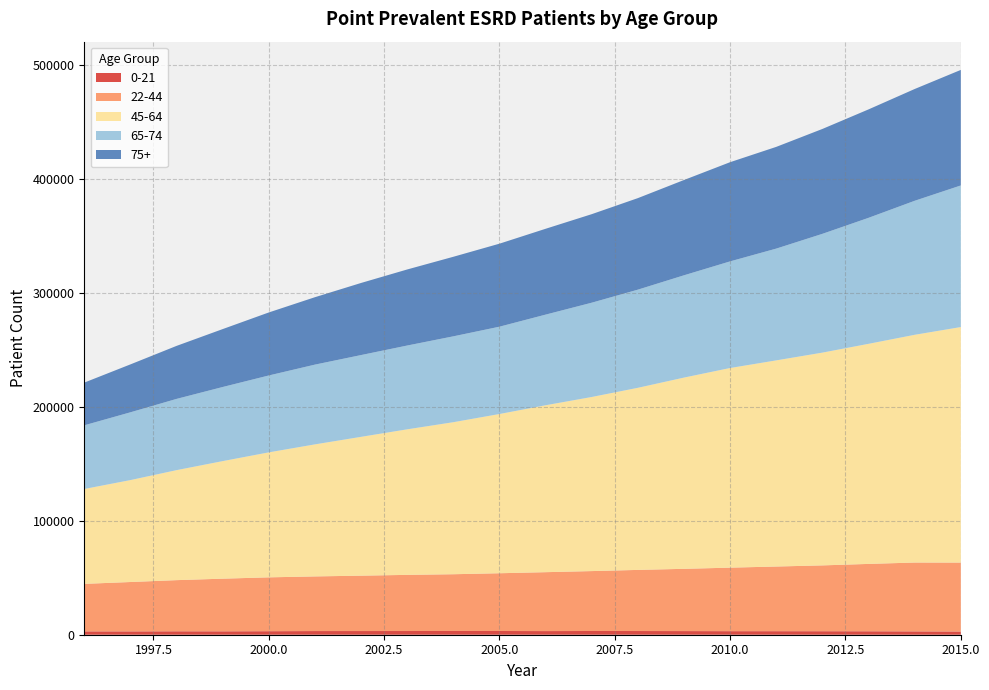

Reading left to right, what are all the values shown in this chart?

0-21: 2931	2928	3014	2983	3094	3215	3227	3245	3296	3266	3191	3267	3240	3196	3122	3107	3080	3030	2936	2812
22-44: 41679	43305	44858	46178	47232	47930	48573	49253	49766	50662	51673	52551	53614	54607	55704	56714	57735	59085	60378	60472
45-64: 83233	89410	96490	103129	109638	115823	121777	127676	133355	139677	146425	152721	159732	167755	175141	180832	186640	193056	199771	206600
65-74: 55848	59451	62485	64999	67444	69957	71730	73493	75316	76590	79492	82698	86095	89721	93523	98045	104187	110512	117546	124197
75+: 37463	42028	46500	50799	55281	59137	63248	66720	69787	72820	75296	77664	80295	83586	87013	89229	92007	95117	98050	101352